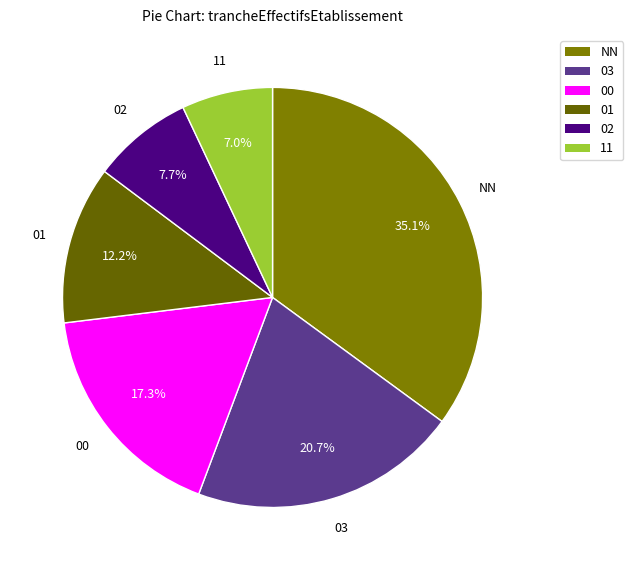

Do 11 and 01 together represent more than half of the pie?

No